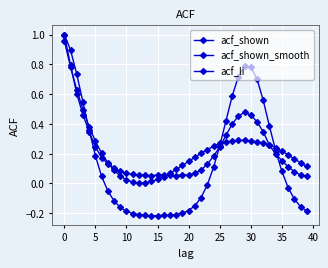

Does the chart have visible grid lines?

Yes